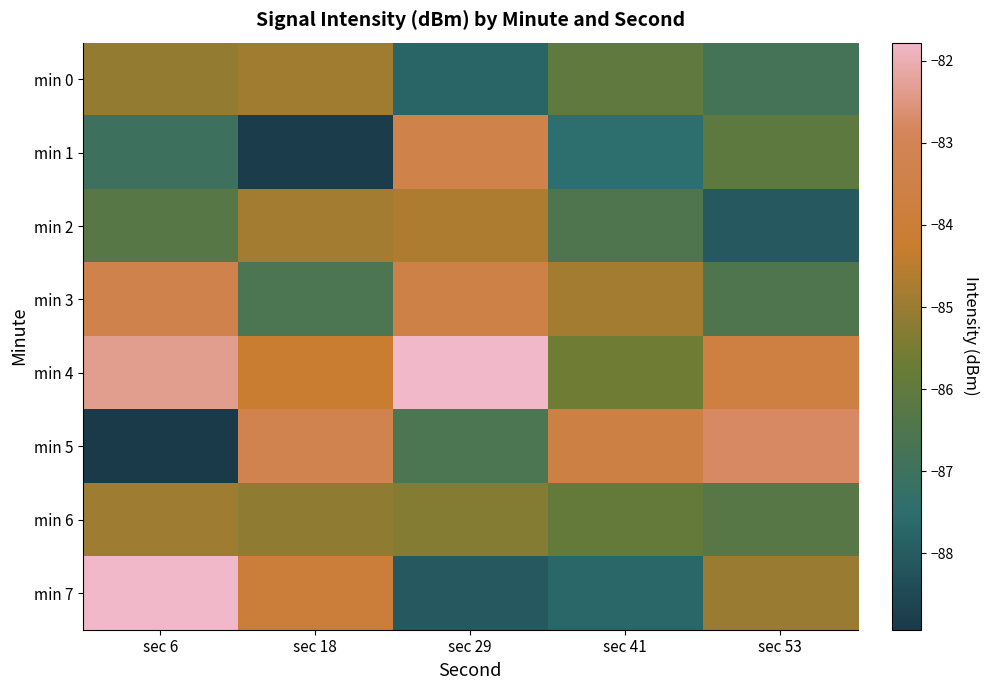

Reading left to right, what are all the values shown in this chart?

min 0: sec 6=-85.1	sec 18=-84.9	sec 29=-87.7	sec 41=-86.0	sec 53=-86.8
min 1: sec 6=-87.0	sec 18=-88.8	sec 29=-83.4	sec 41=-87.5	sec 53=-86.1
min 2: sec 6=-86.3	sec 18=-84.8	sec 29=-84.7	sec 41=-86.5	sec 53=-88.1
min 3: sec 6=-83.3	sec 18=-86.6	sec 29=-83.5	sec 41=-84.8	sec 53=-86.5
min 4: sec 6=-82.3	sec 18=-84.2	sec 29=-81.8	sec 41=-85.7	sec 53=-83.7
min 5: sec 6=-88.9	sec 18=-83.2	sec 29=-86.6	sec 41=-83.6	sec 53=-82.8
min 6: sec 6=-84.9	sec 18=-85.2	sec 29=-85.3	sec 41=-85.9	sec 53=-86.2
min 7: sec 6=-81.8	sec 18=-84.0	sec 29=-88.1	sec 41=-87.7	sec 53=-85.0